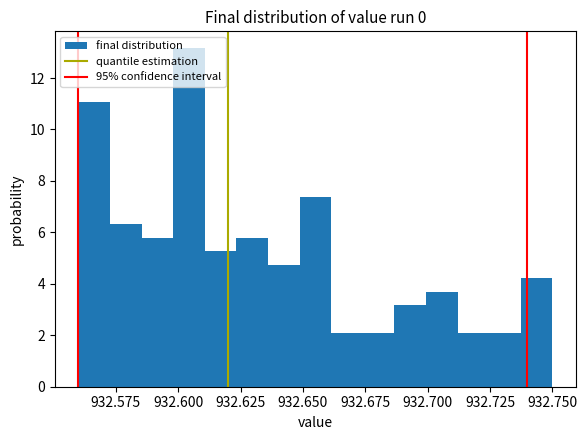

Around what value on the x-axis is the tallest bar? Give the approximate position of its centre, as read against the axis.

932.605